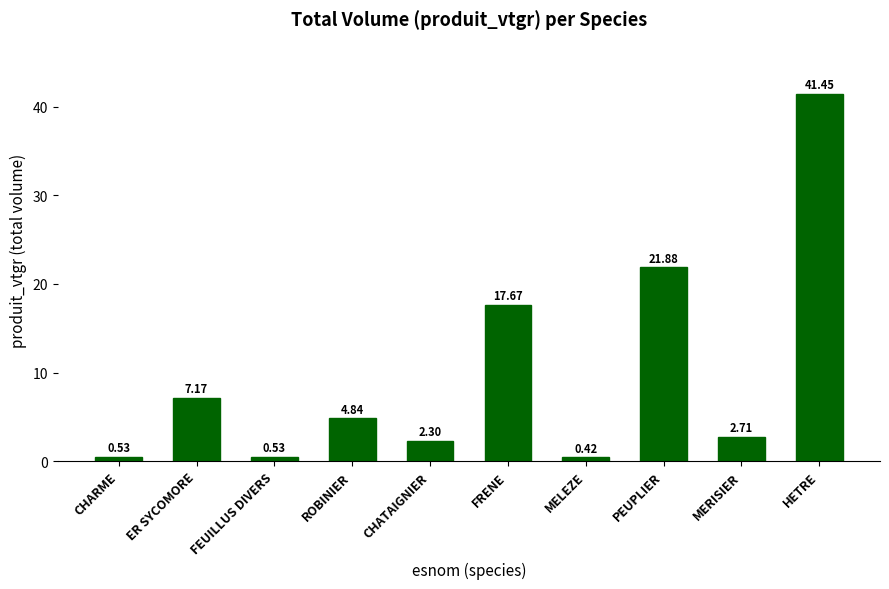

Where does the data first go above 4?

ER SYCOMORE